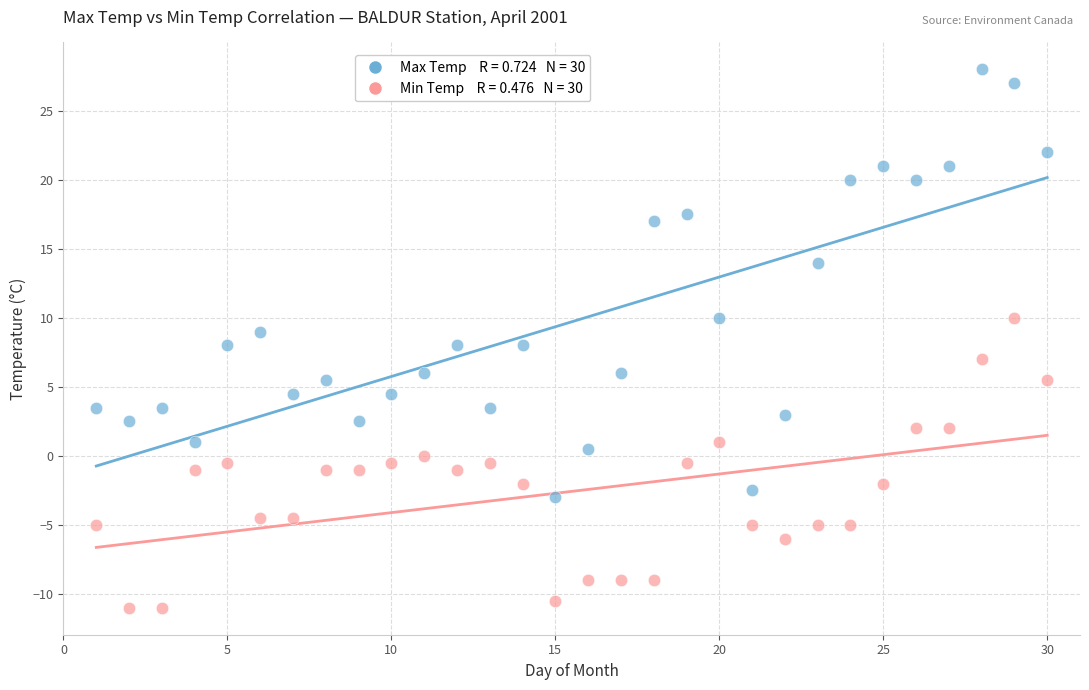

Across all data points, what is the range of X values (max minus min)?

29.0